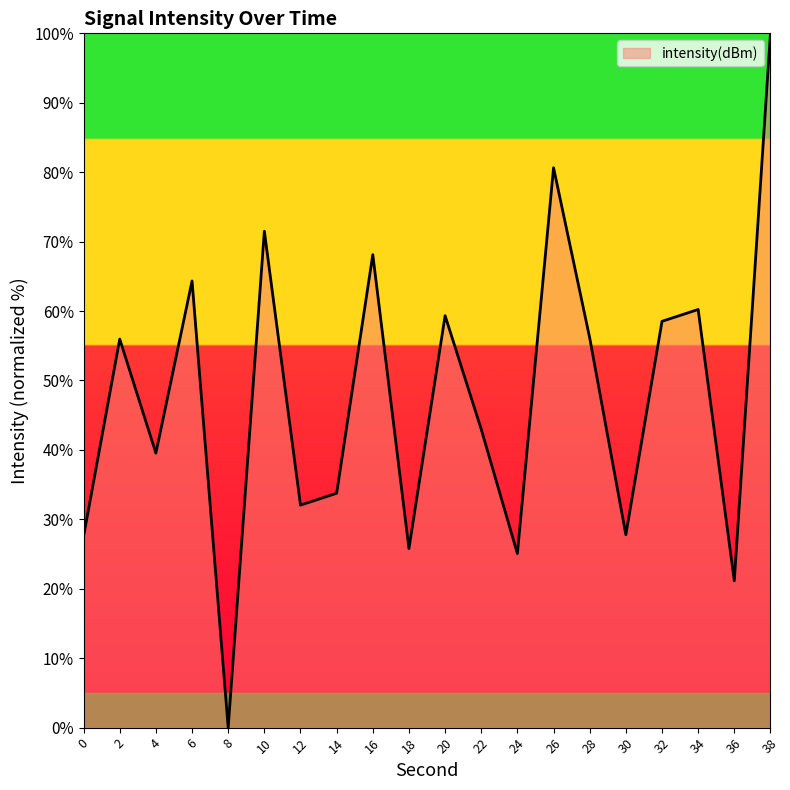

What is the maximum value shown in the chart?

100.0